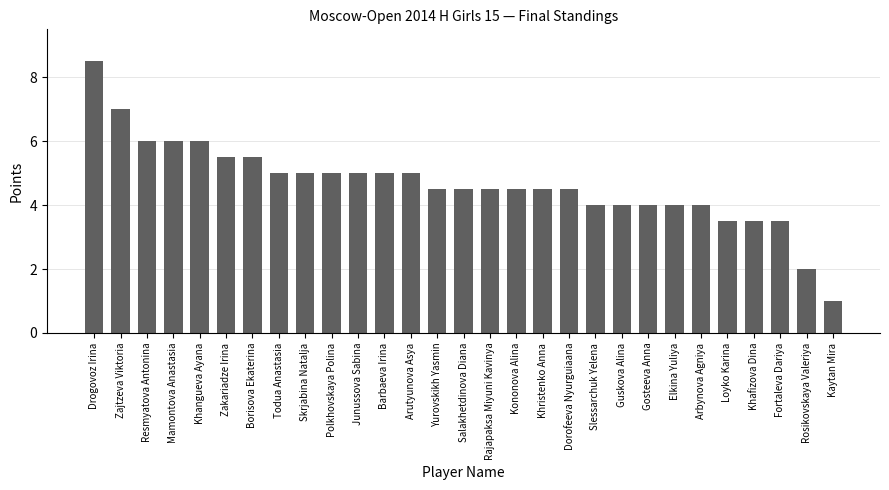

What is the average value?

4.7